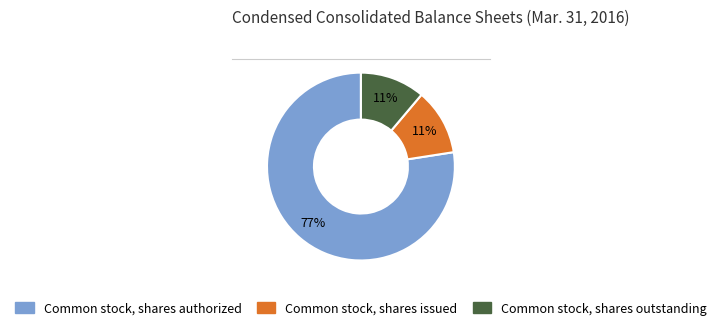

The Common stock, shares authorized slice represents 90% of the pie. True or false?

False